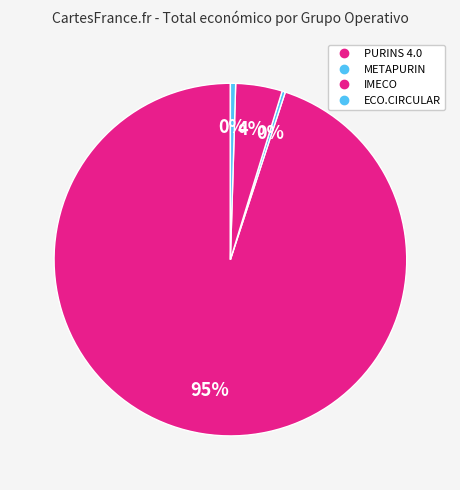

Which category has the biggest portion of the pie?

PURINS 4.0